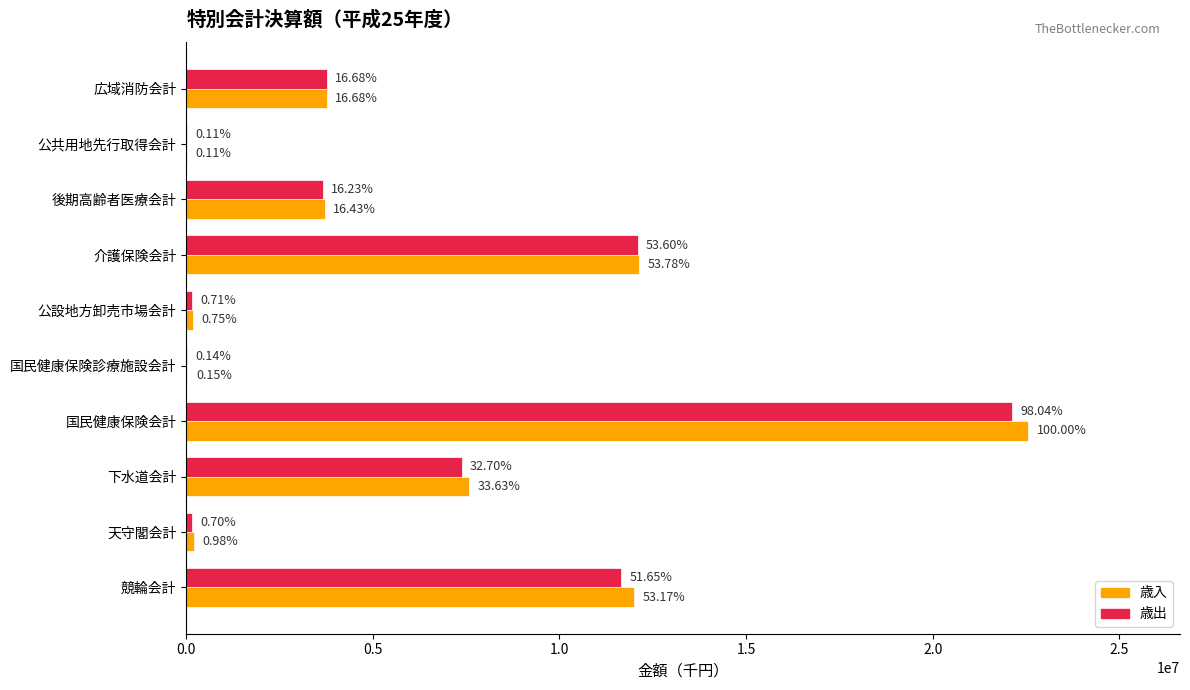

Which series has the largest total across all categories?

歳入